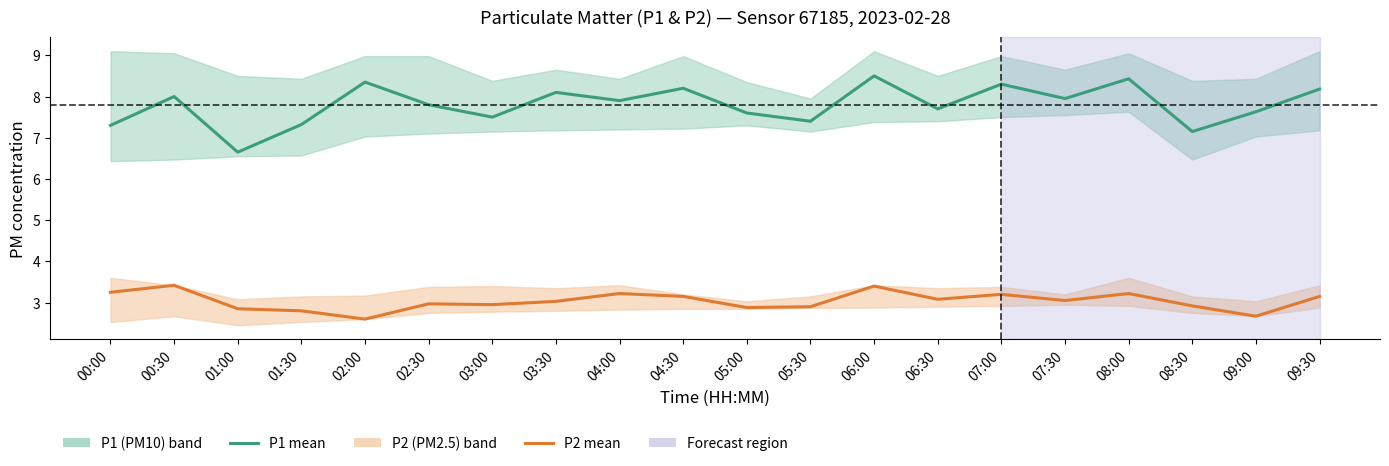

The value of P1 mean at 03:30 is 11.4. True or false?

False